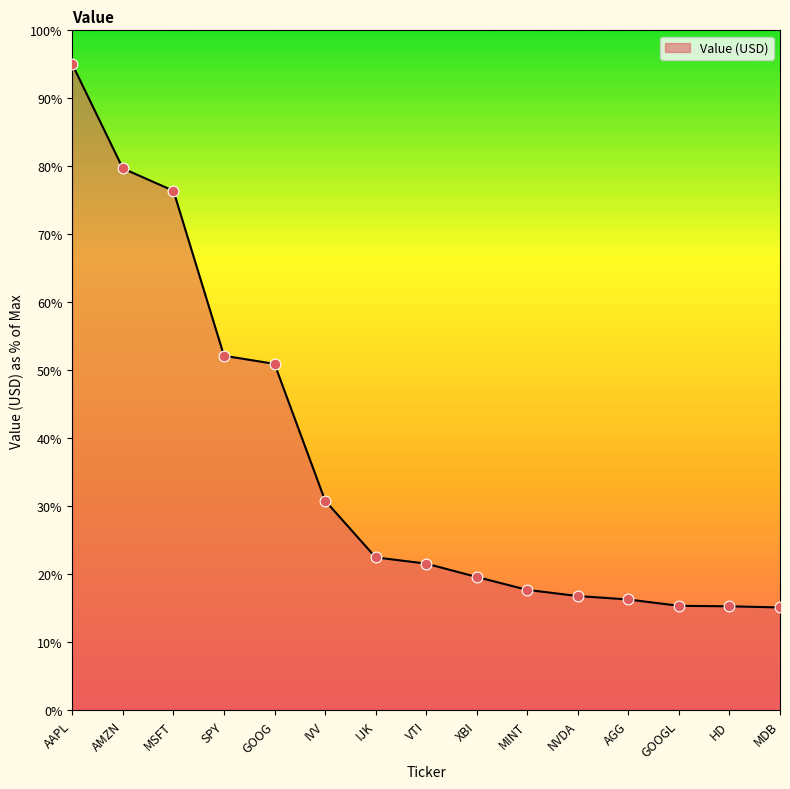

Between SPY and VTI, which is larger?

SPY